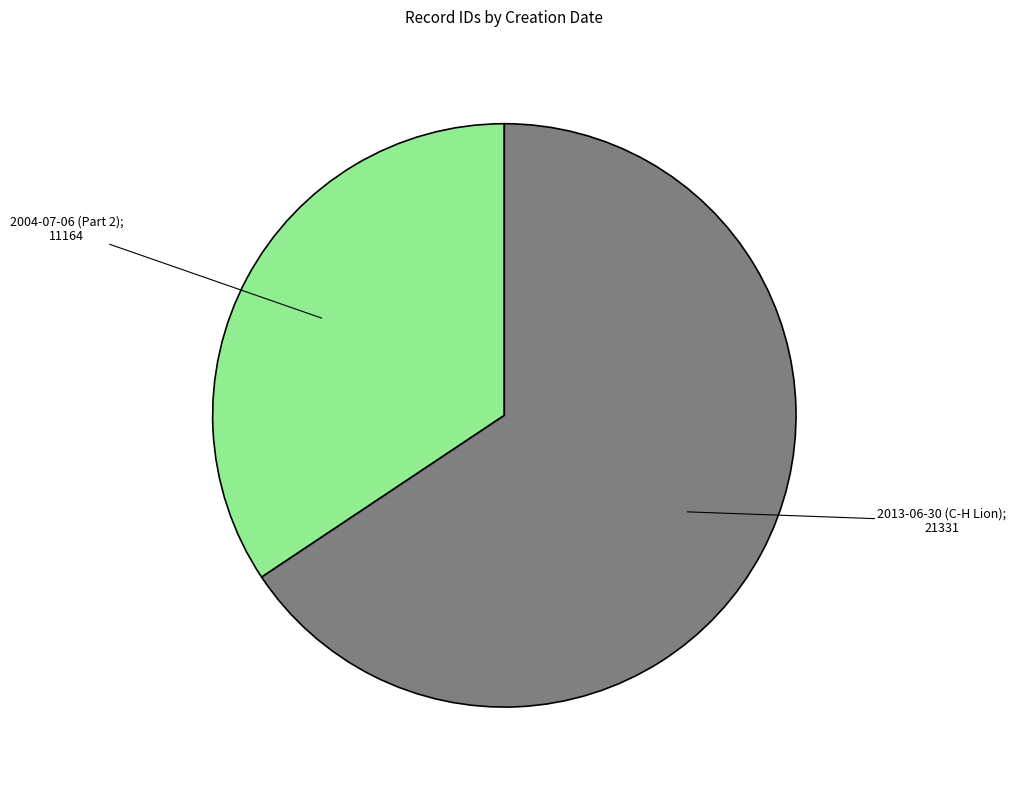

Is there a majority slice in this chart?

Yes